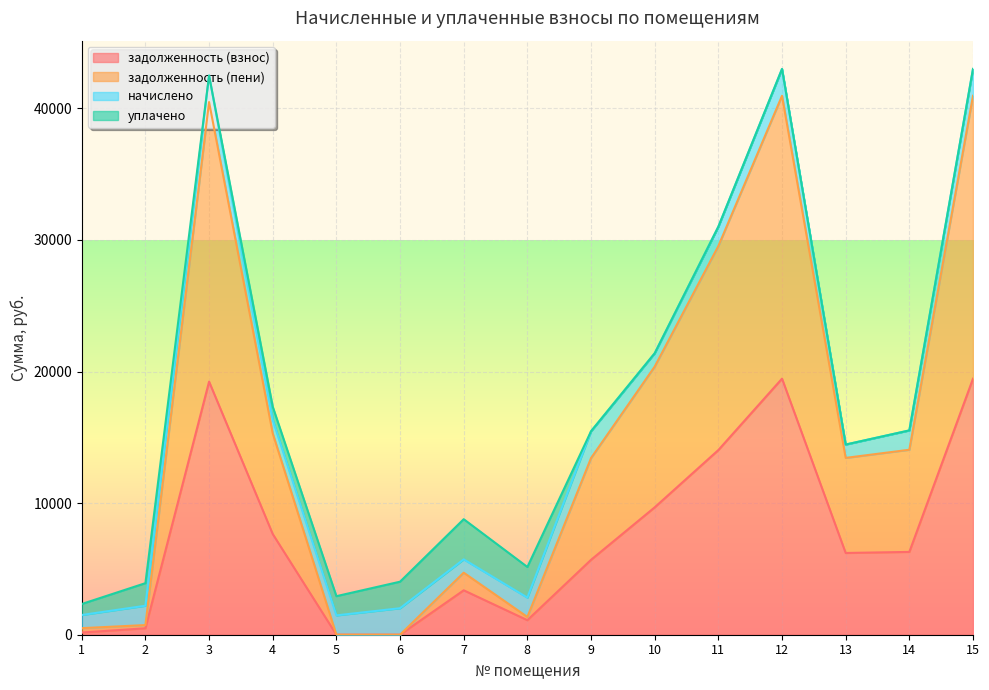

How many lines are shown in the chart?

4